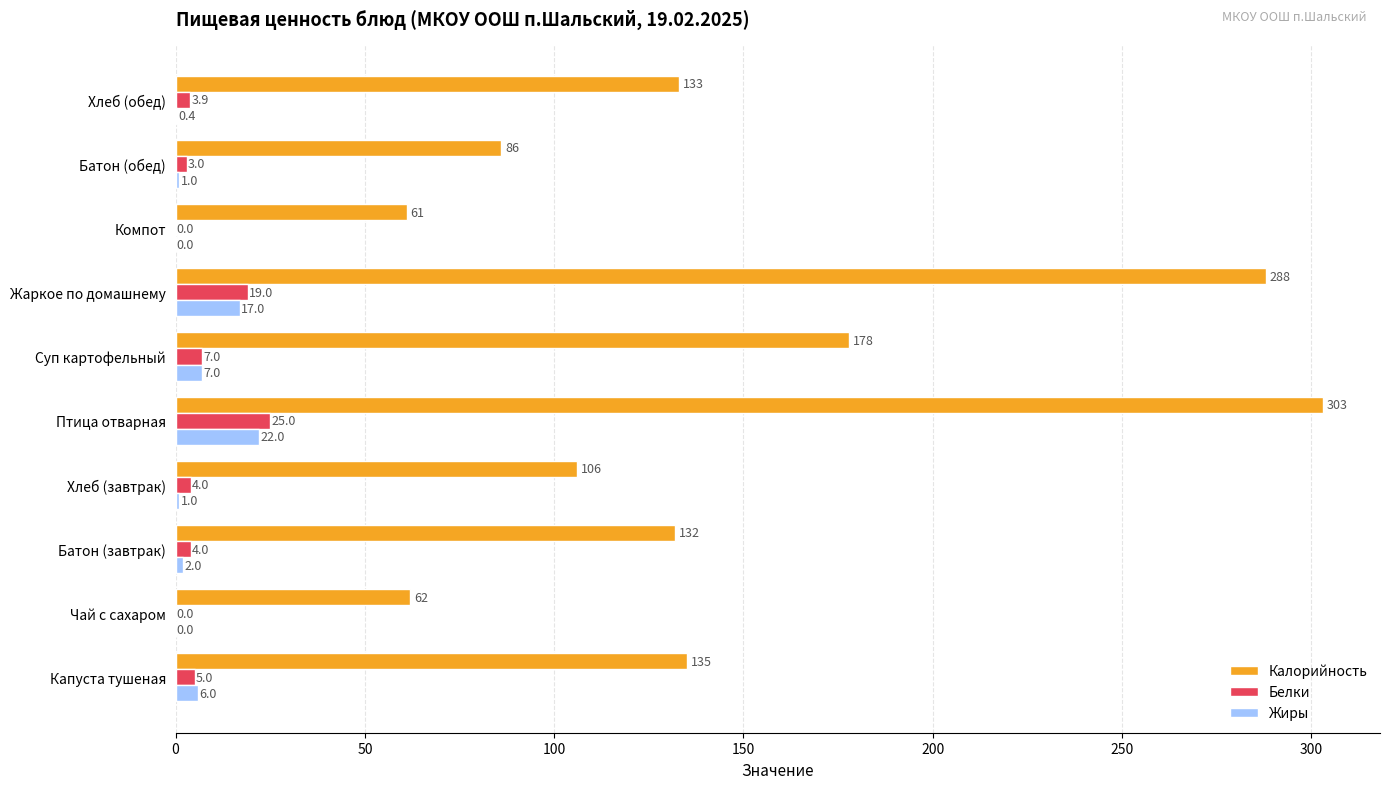

The Жиры series shows 4.0 at Жаркое по домашнему. True or false?

False